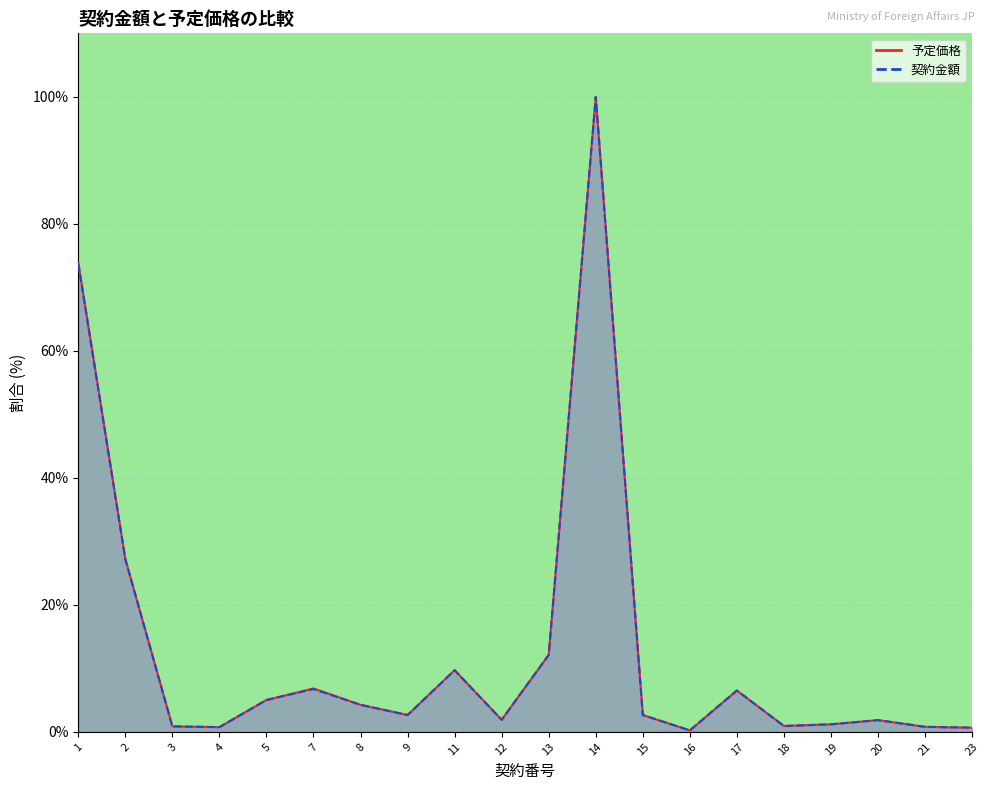

Is it true that 予定価格 equals 6.8 at 7?

True